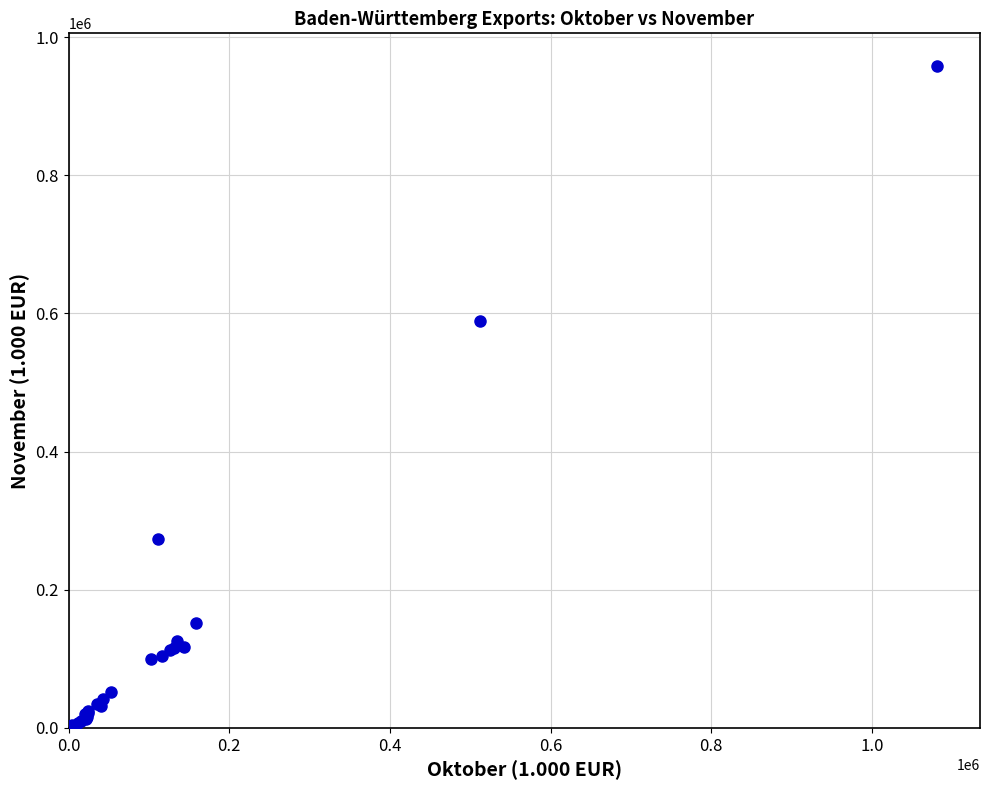

What Y value in the scatter plot is closest to 478780?

589074.7